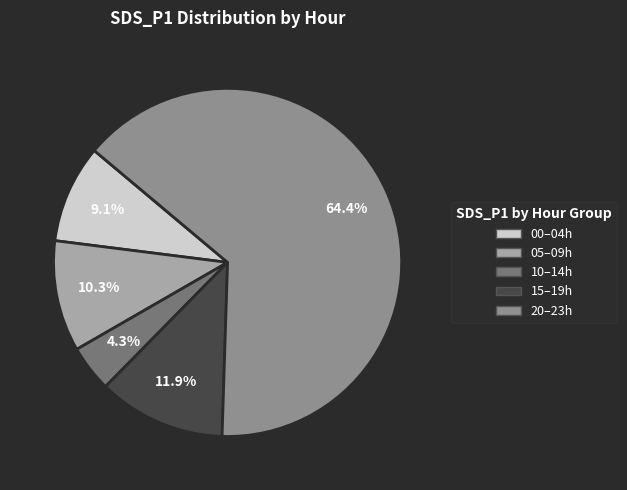

Does any single category account for the majority?

Yes